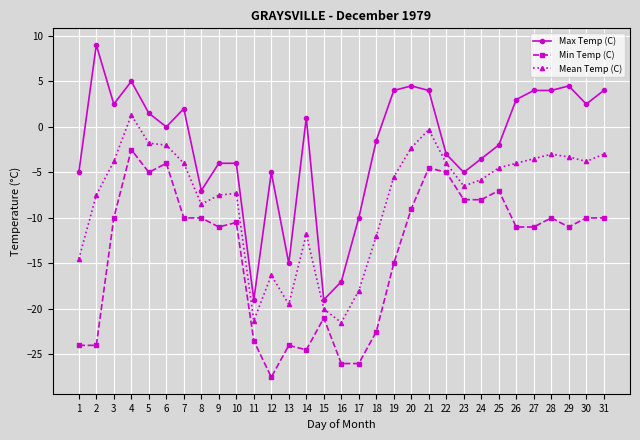

Which series changed the most between 4 and 23?

Max Temp (C)